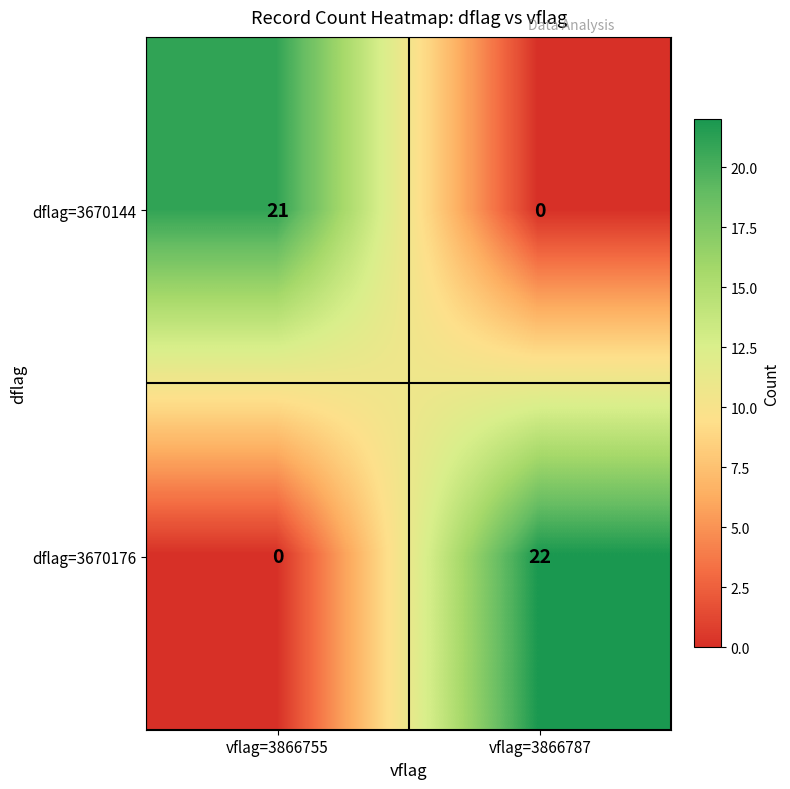

What is the total value across all series at vflag=3866755?

21